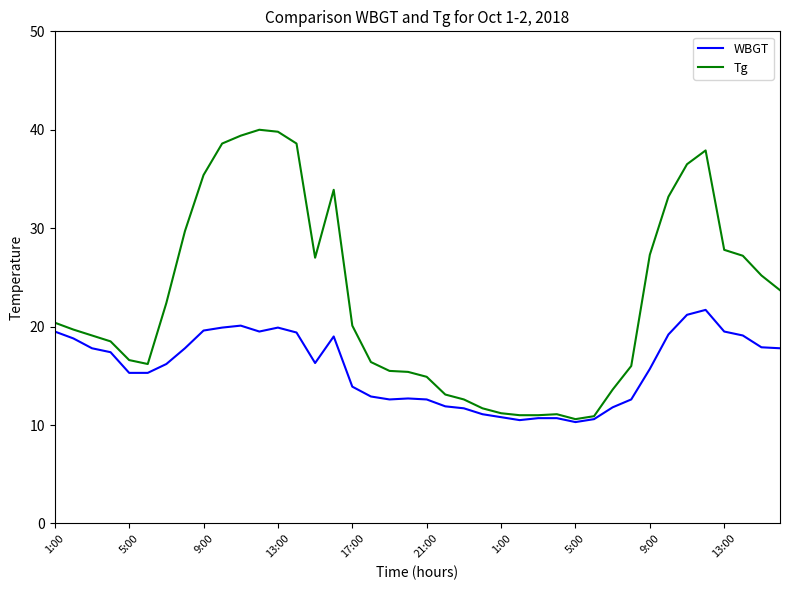

List the series in order of their peak value, lowest first.

WBGT, Tg